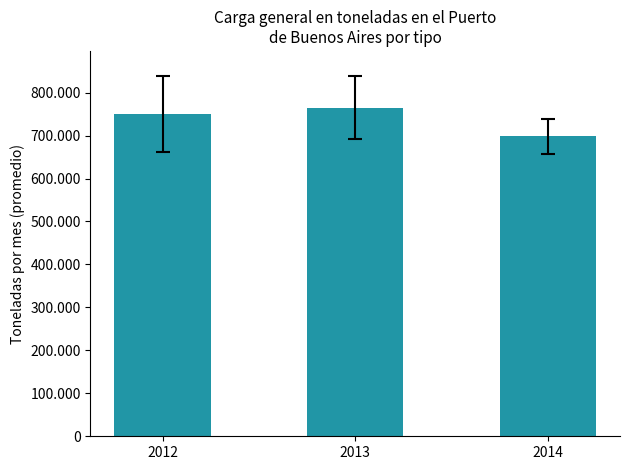

At which label is the value closest to 731346?

2012